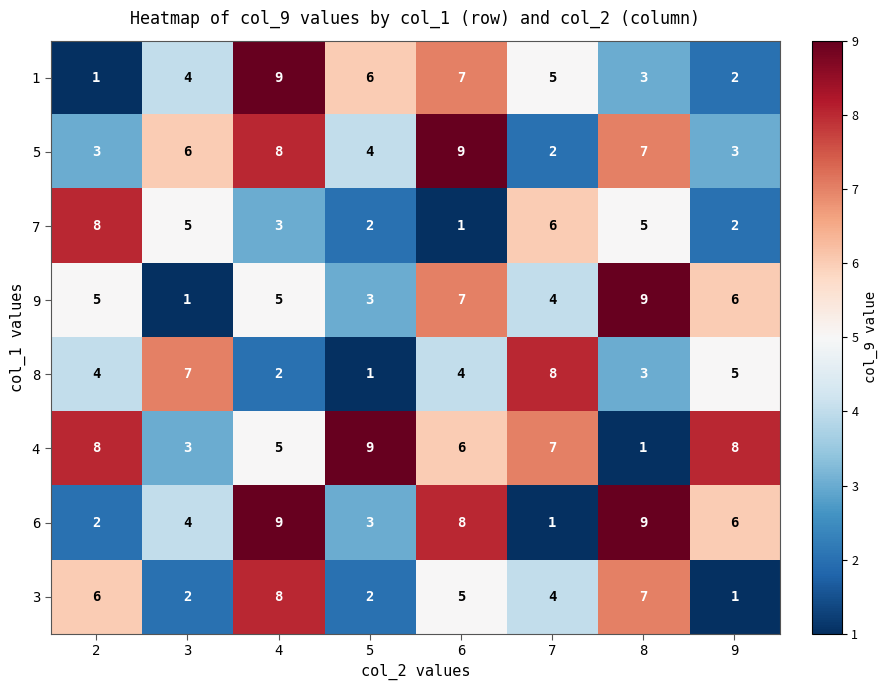

What is the spread (max minus min) of values at 8?

8